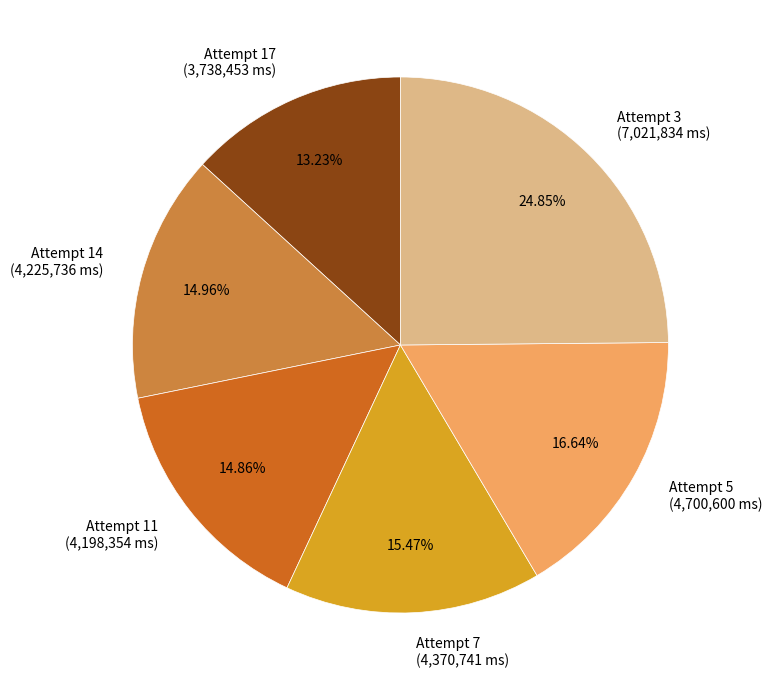

Which has a higher value, Attempt 17 or Attempt 14?

Attempt 14